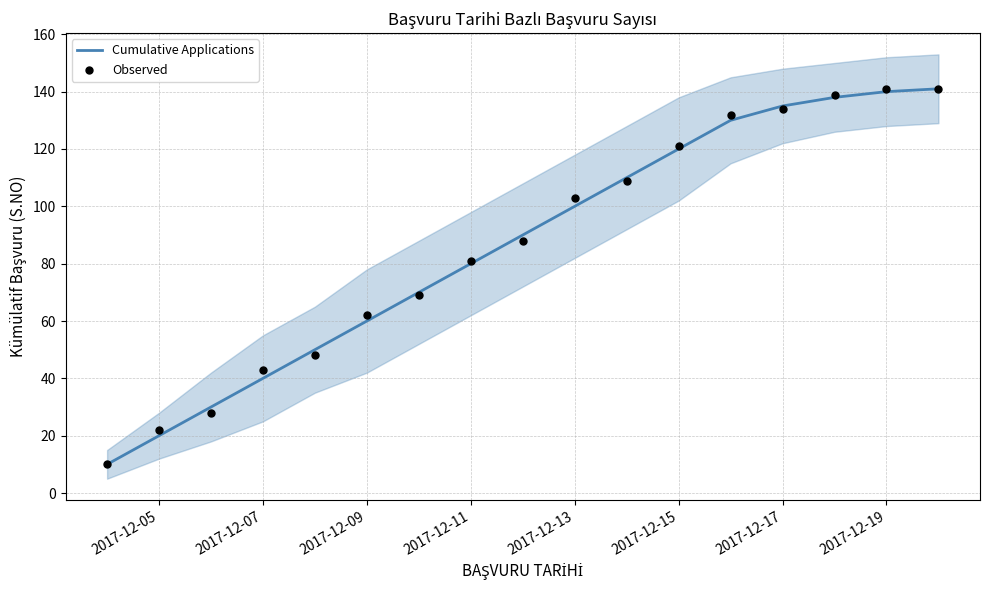

Which series reaches the maximum Y coordinate?

Cumulative Applications